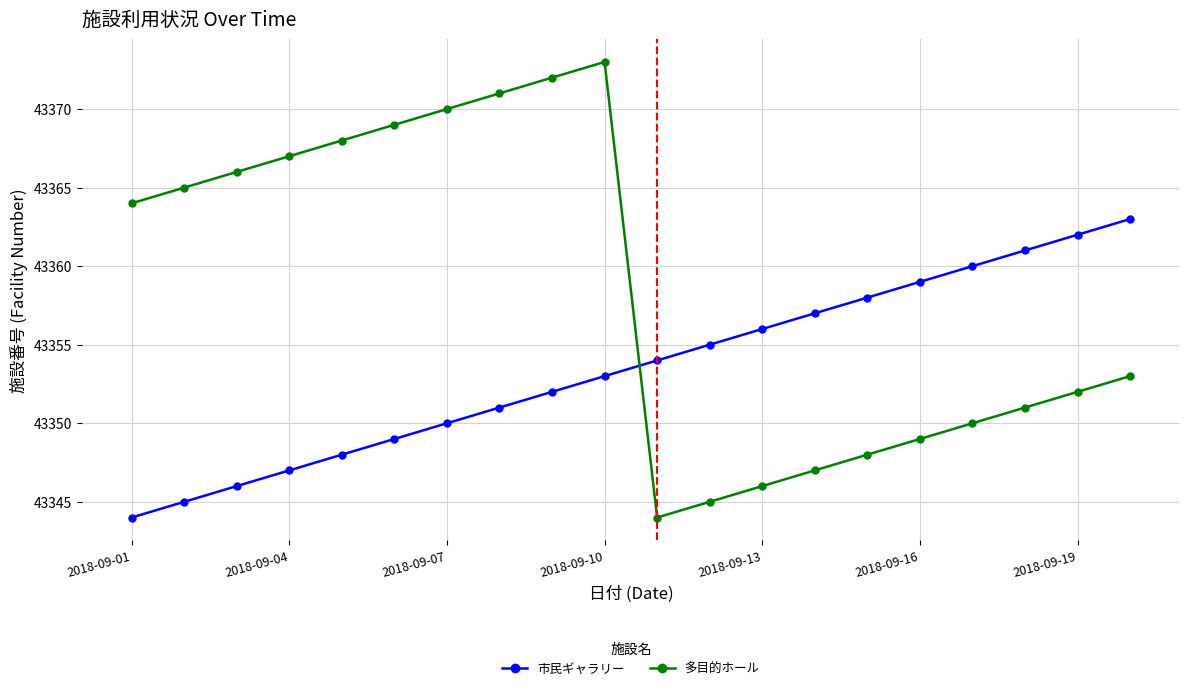

Rank the series by their average value, from lowest to highest.

市民ギャラリー, 多目的ホール